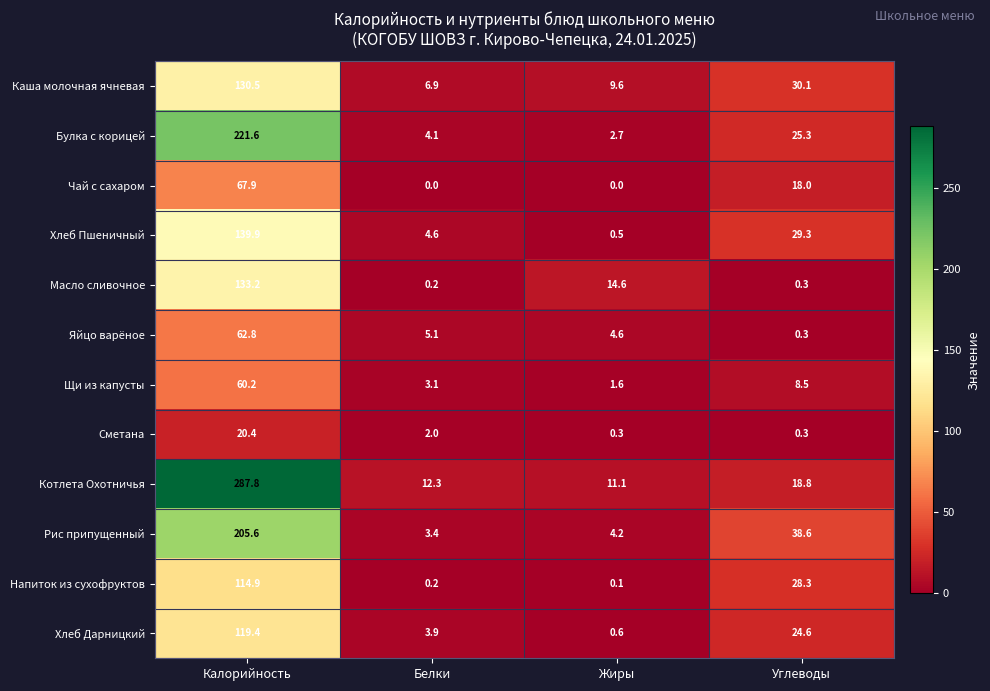

What is the sum of all Рис припущенный values?

251.8